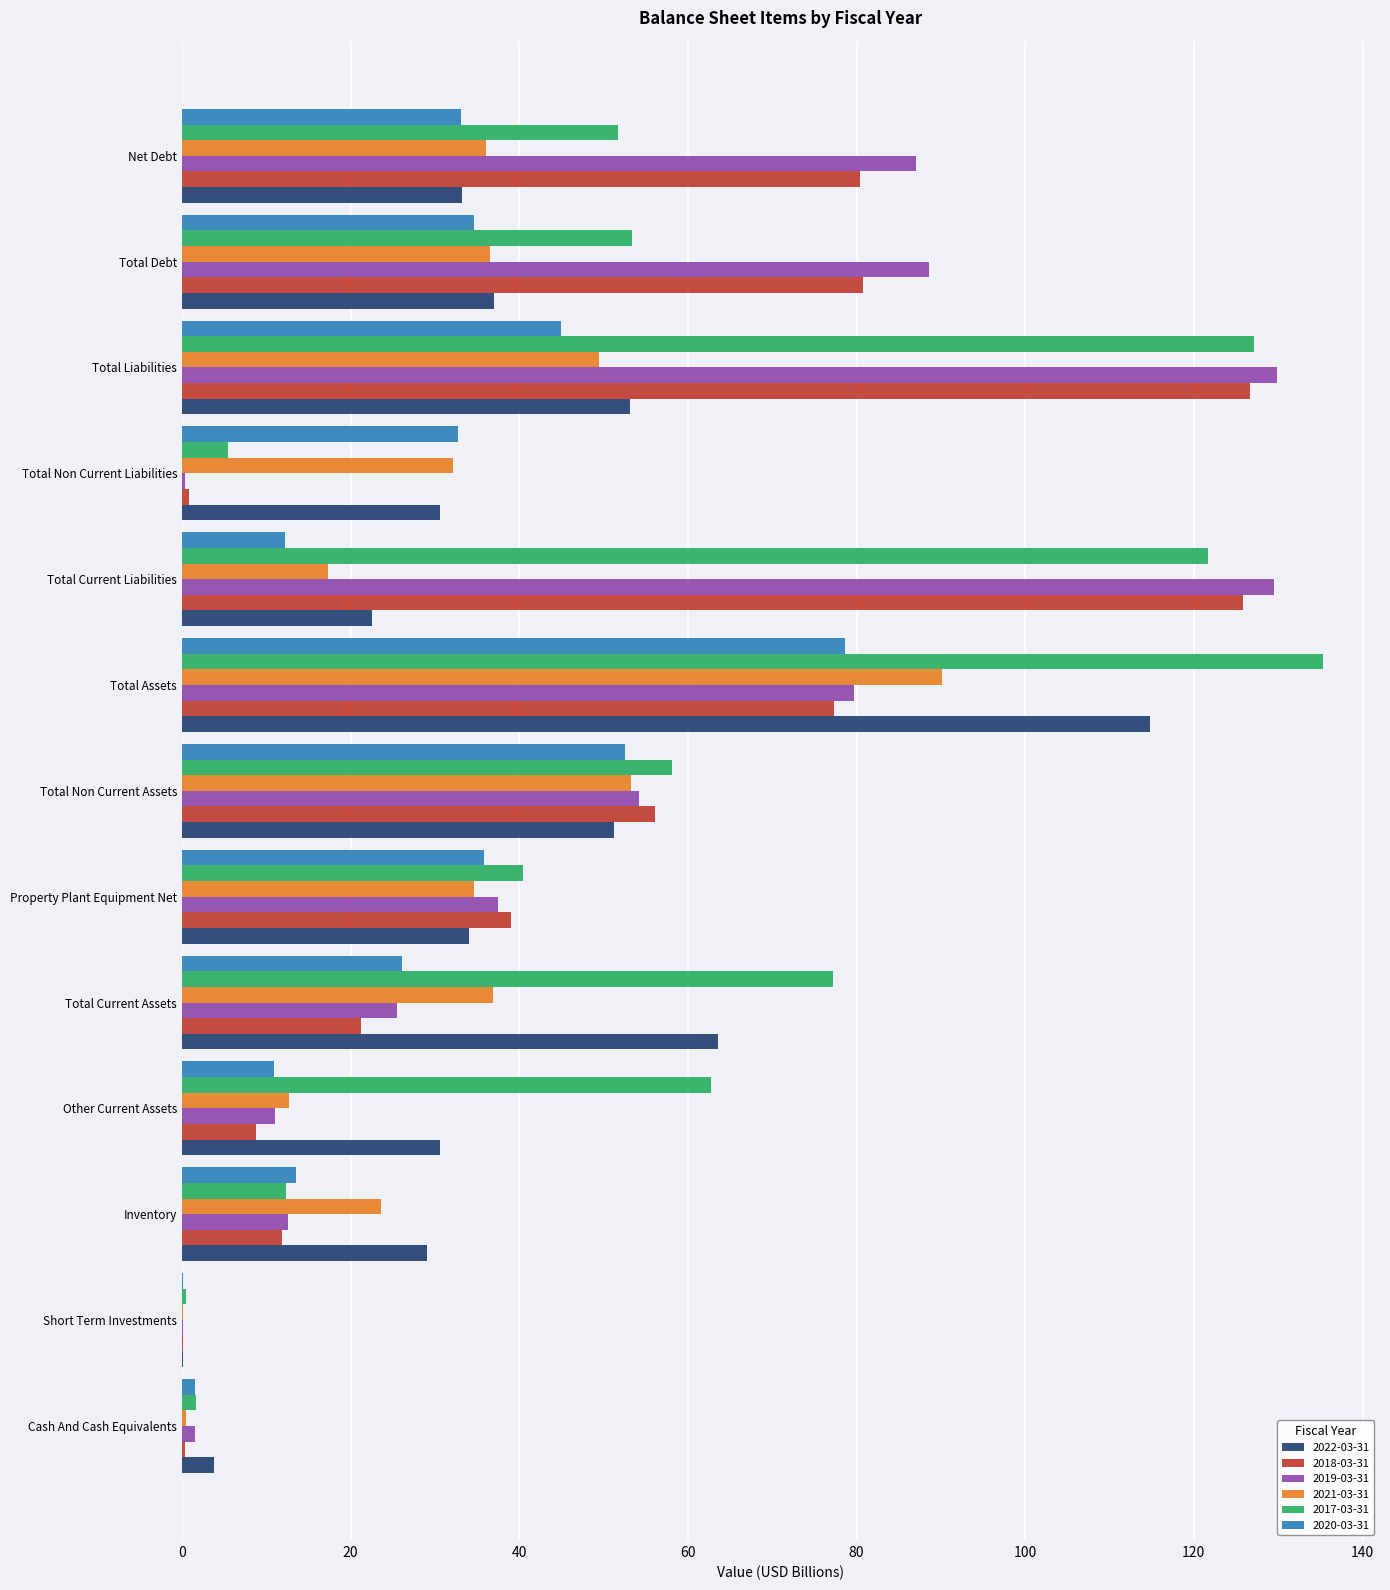

True or false: 2021-03-31 has a value of 34.7 at Property Plant Equipment Net.

True